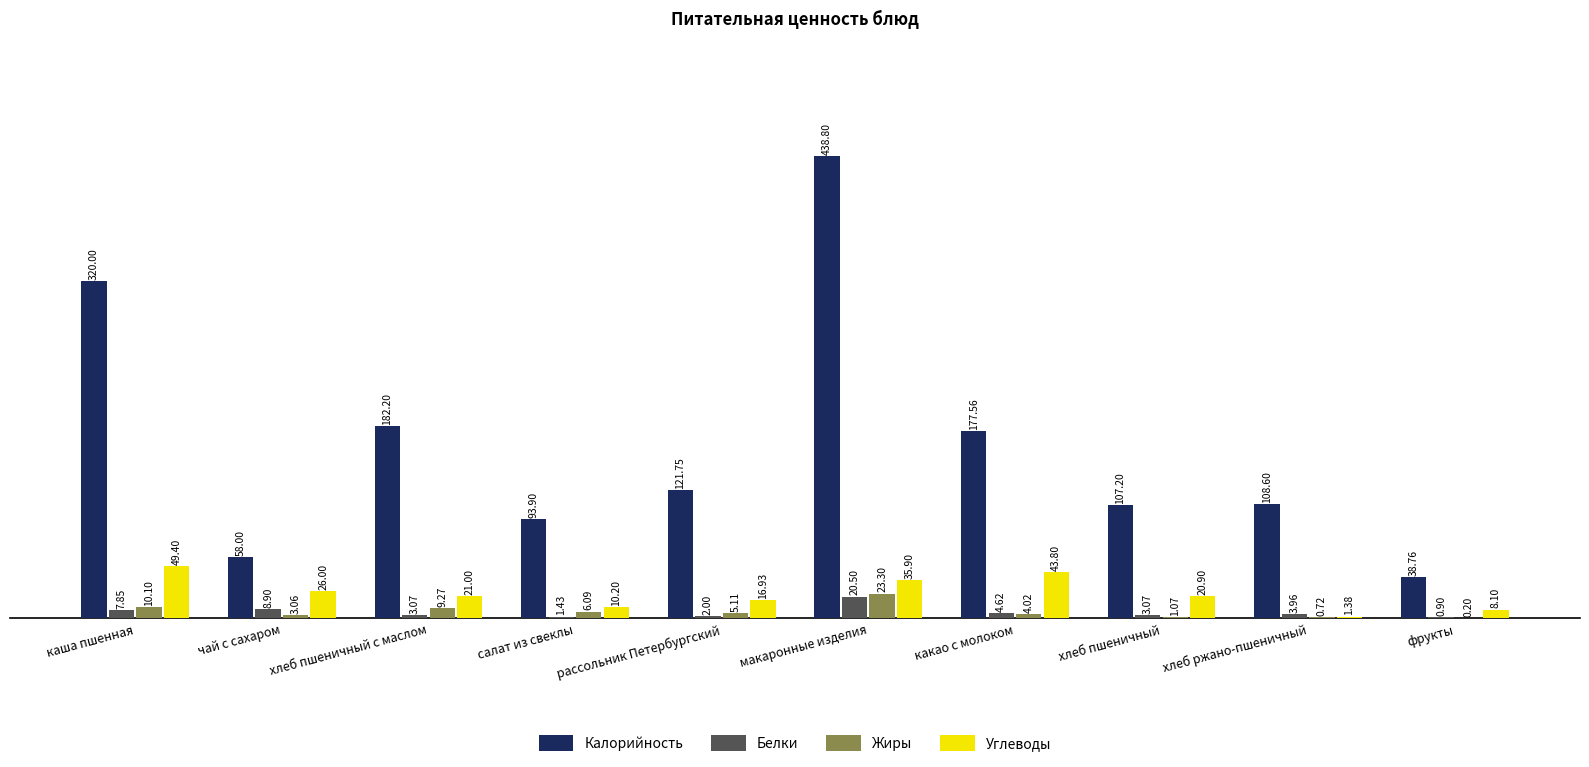

Where does the Калорийность series first go above 121?

каша пшенная